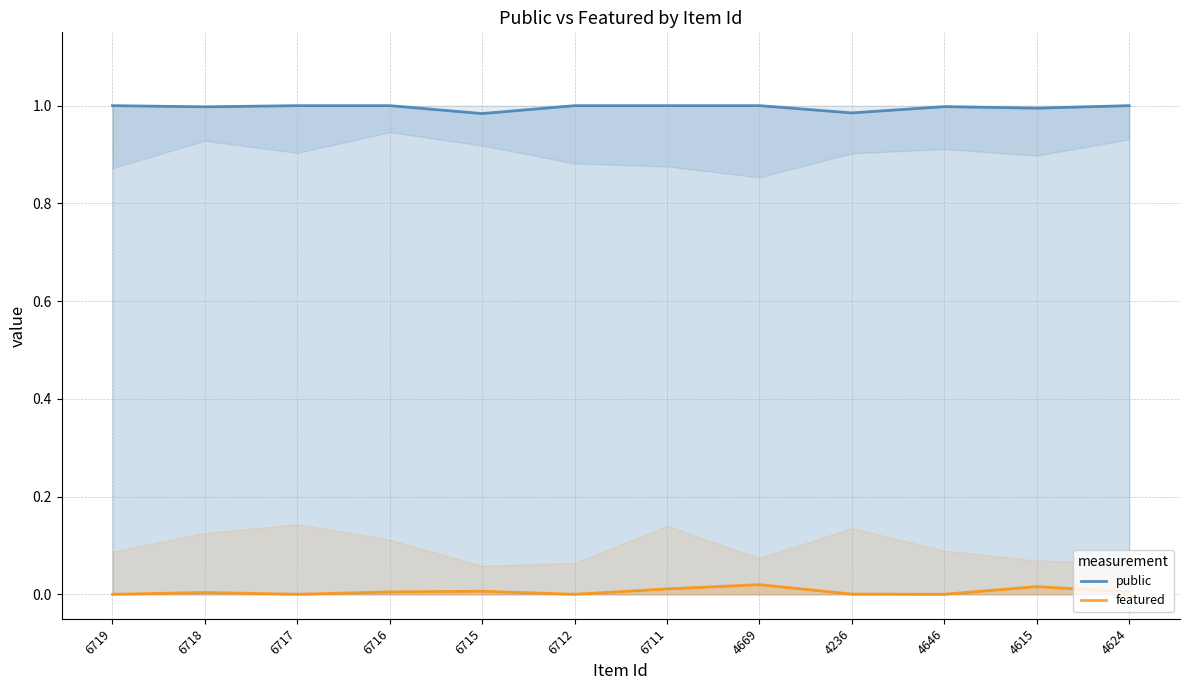

The featured series shows -0.0 at 6717. True or false?

False